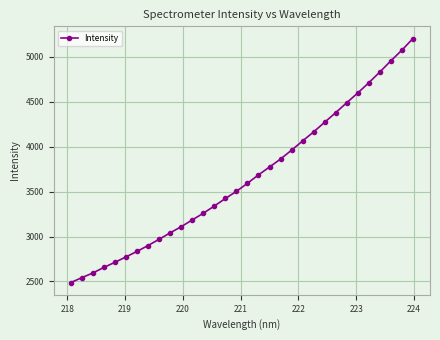

What is the minimum value shown in the chart?

2487.7